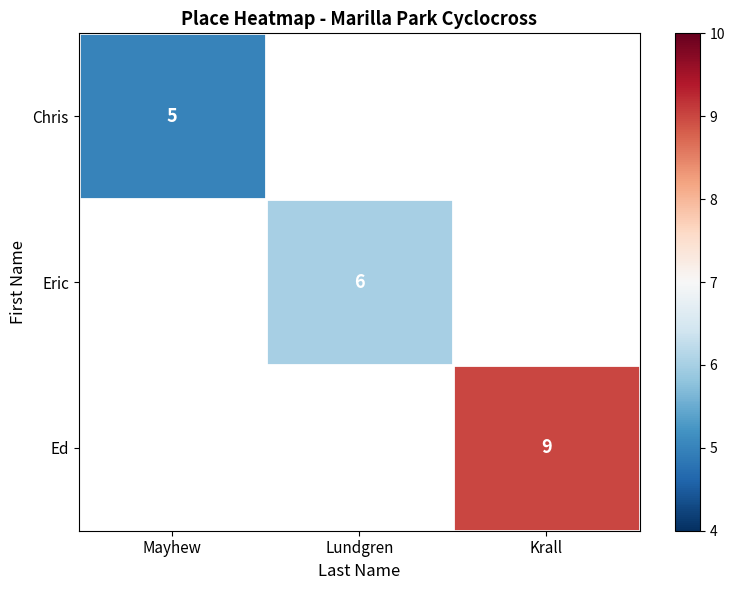

True or false: Ed has a value of 4 at Krall.

False